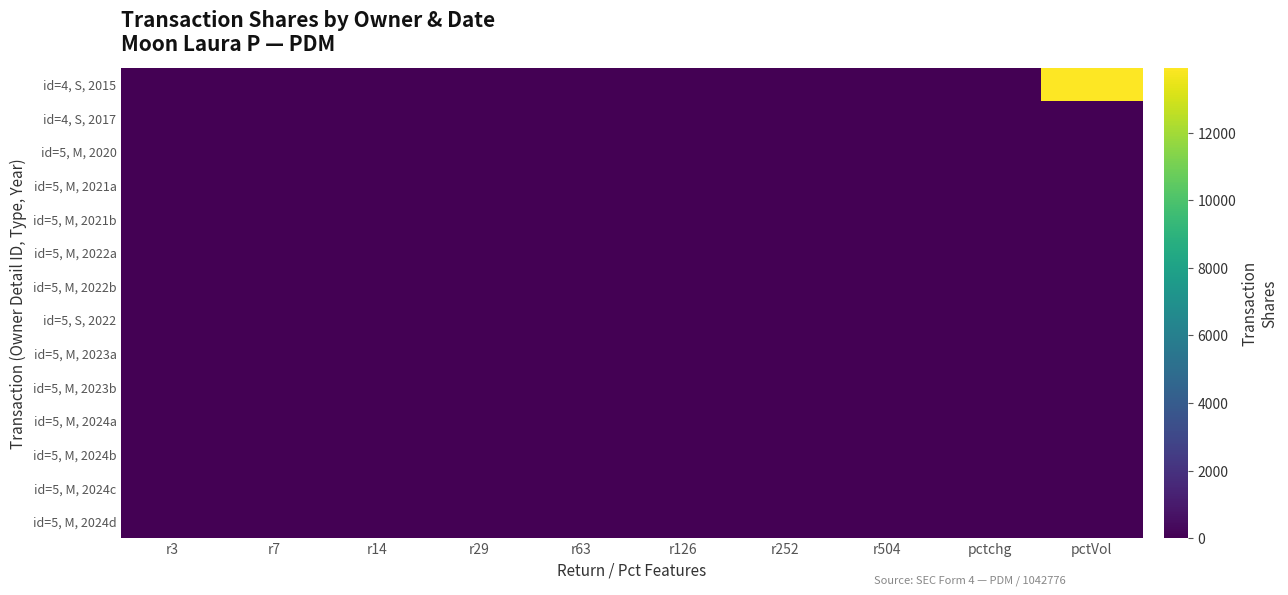

What is the total value across all series at r29?

2